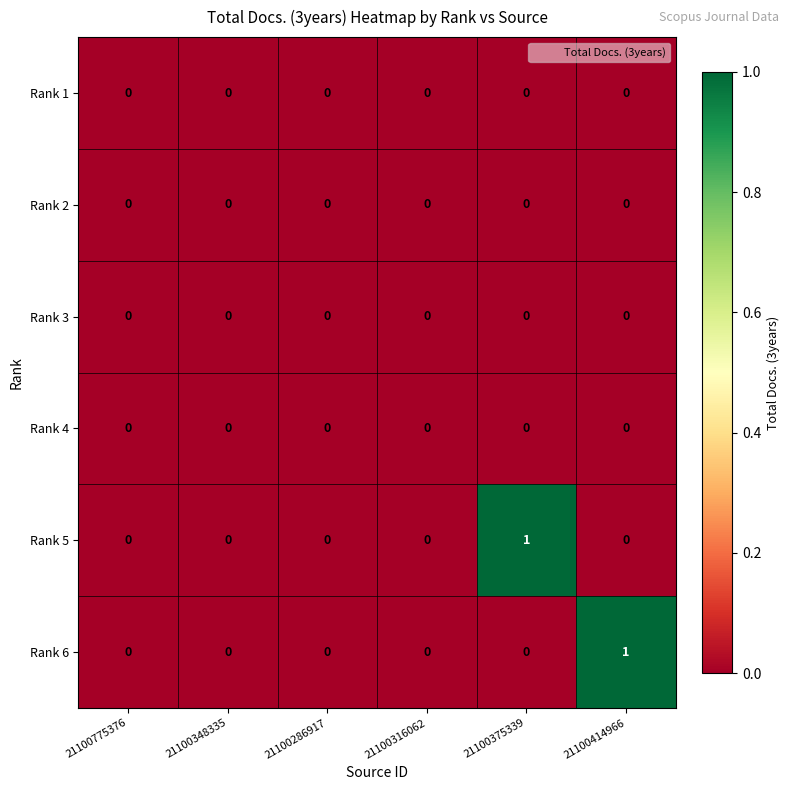

Count the Rank 6 values in the range 0 to 1.

6